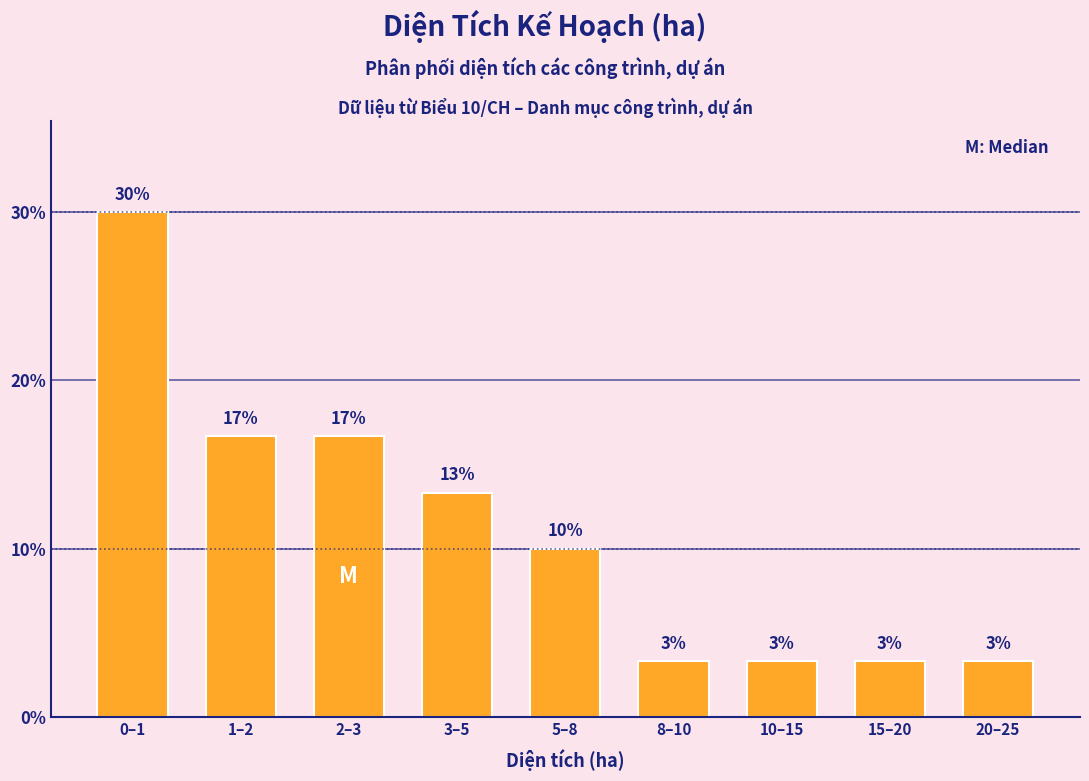

Does the chart contain any negative values?

No